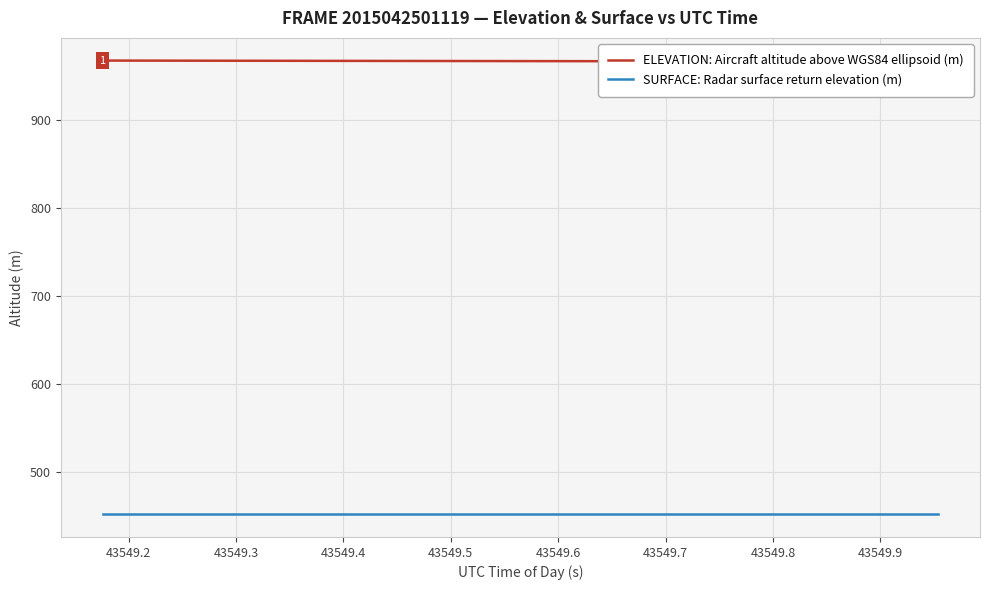

How many series are shown in this chart?

2